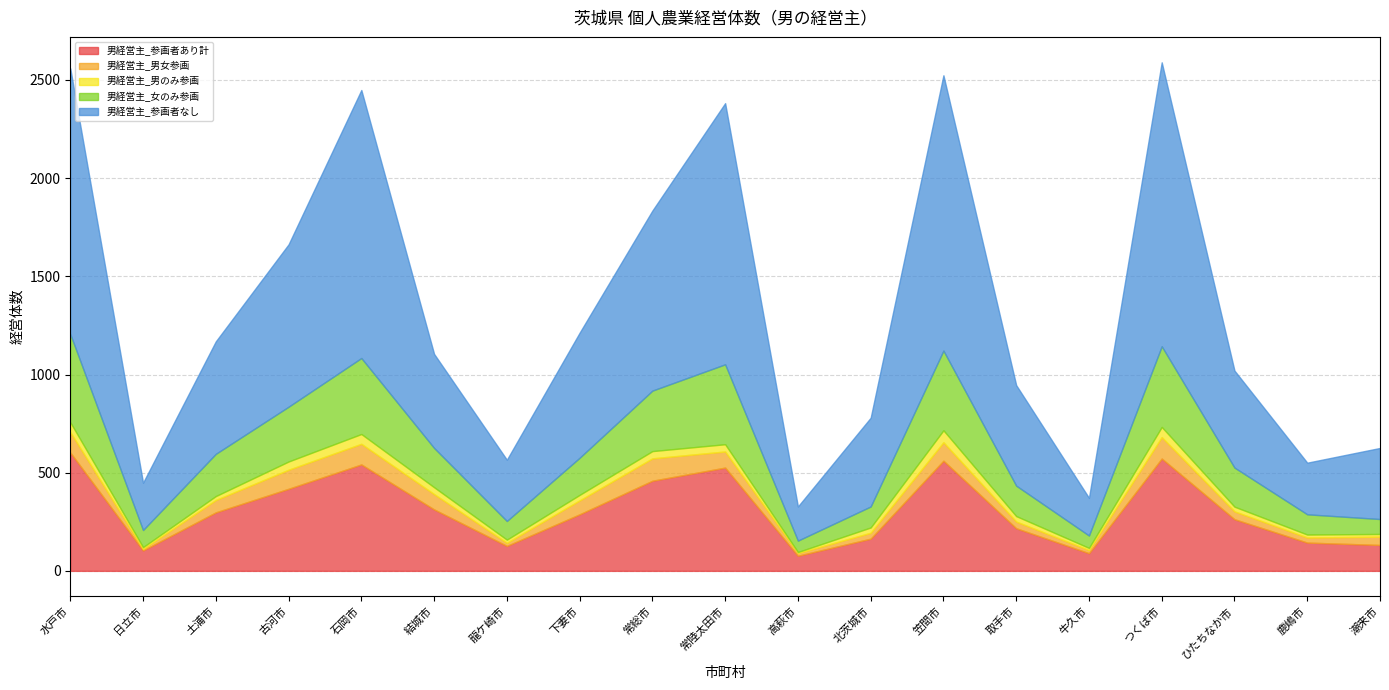

What is the sum of all 男経営主_男のみ参画 values?

561